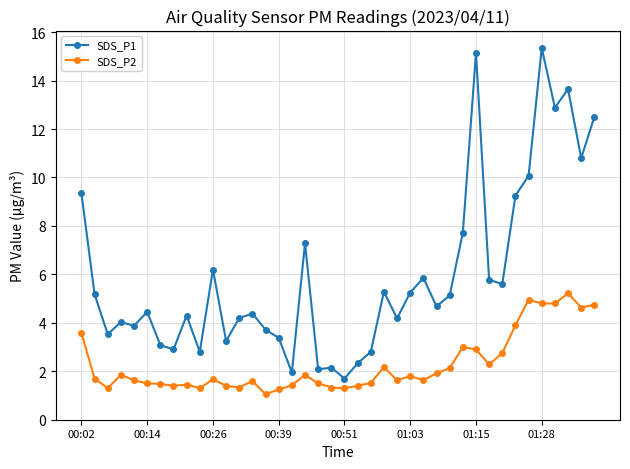

How many lines are shown in the chart?

2